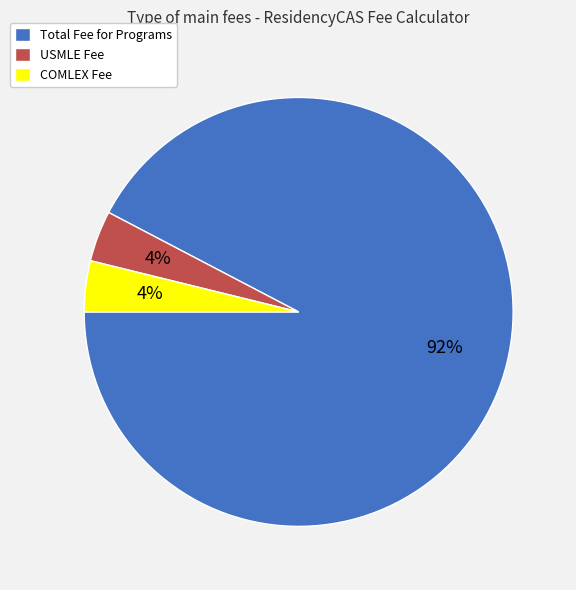

True or false: COMLEX Fee accounts for 18% of the total.

False